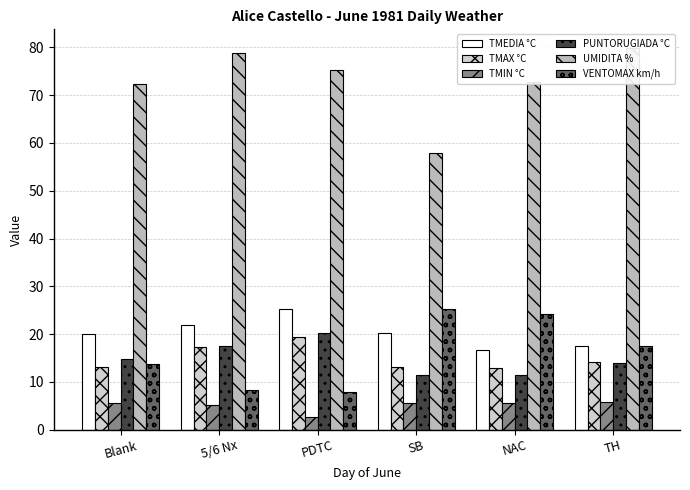

What is the sum of the TMAX °C values at PDTC and NAC?

32.2